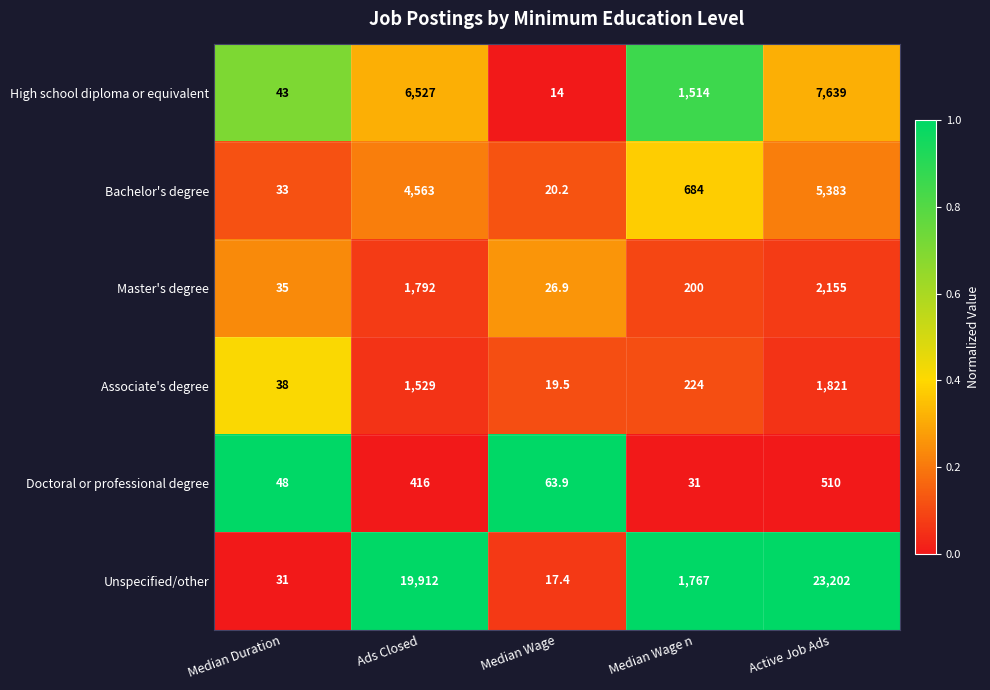

At which label is Associate's degree closest to 920?

Ads Closed